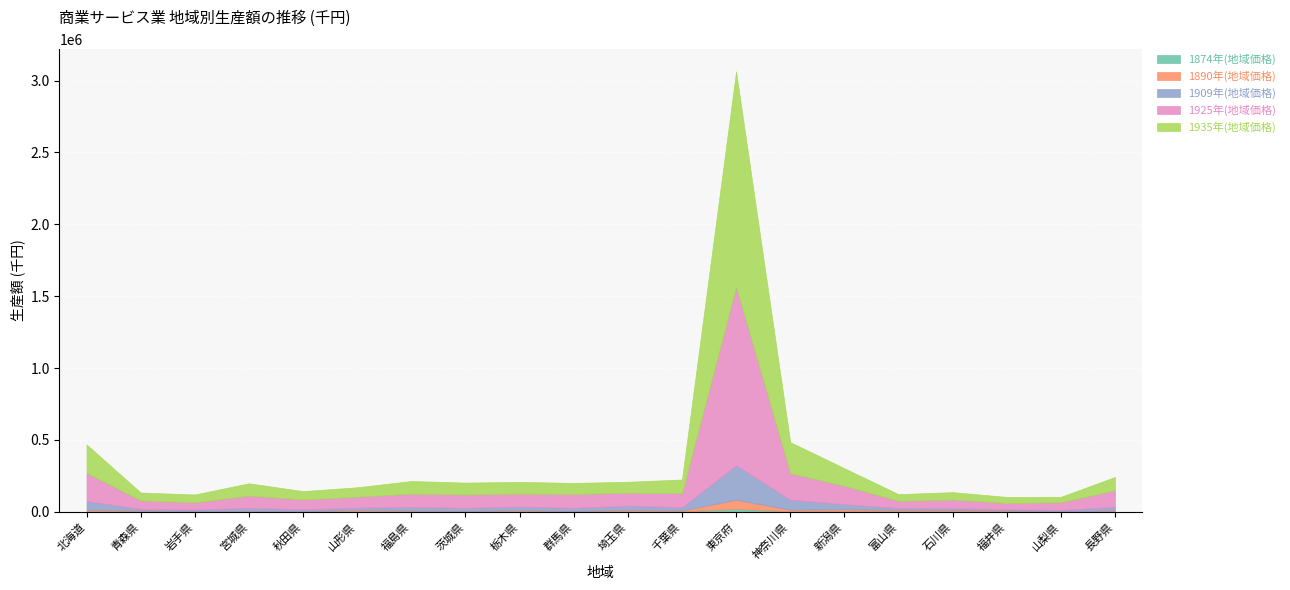

How many interior local valleys does the 1890年(地域価格) series have?

7